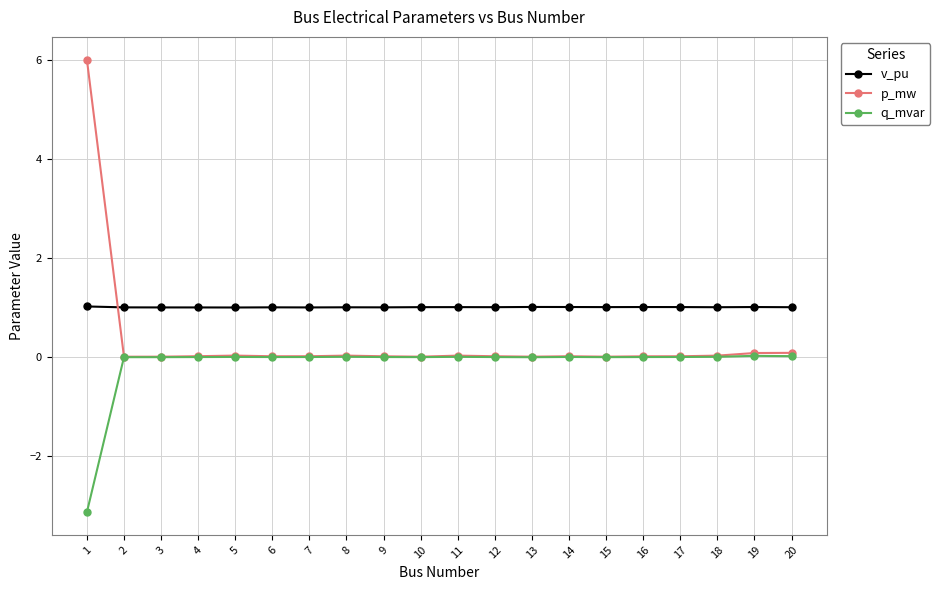

How many categories are shown in the chart?

20